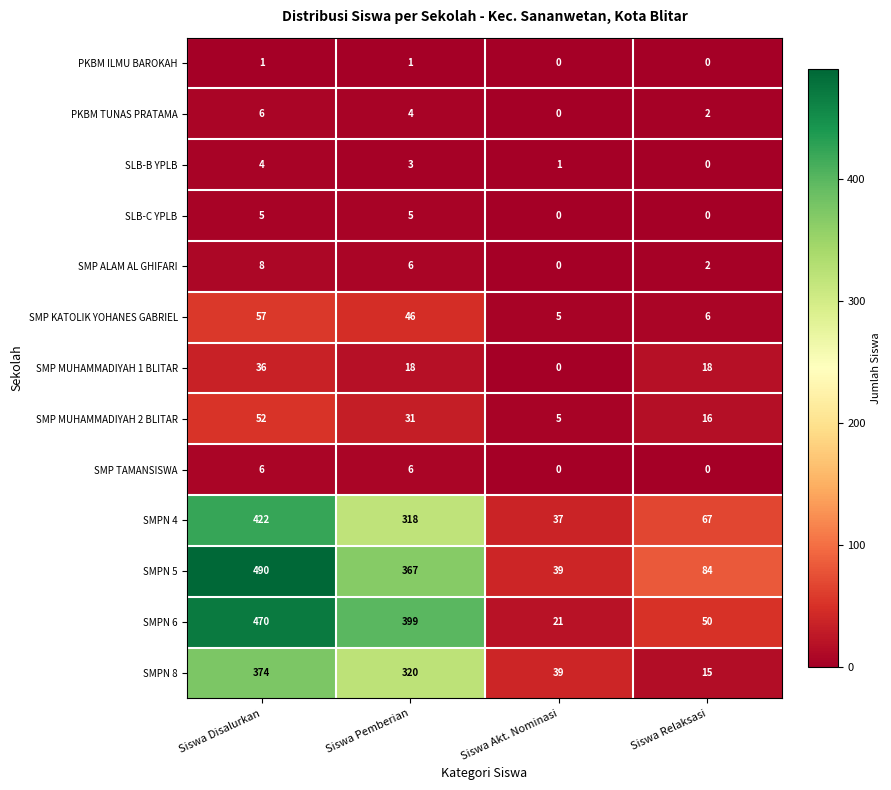

Which series has the widest spread of values?

SMPN 5